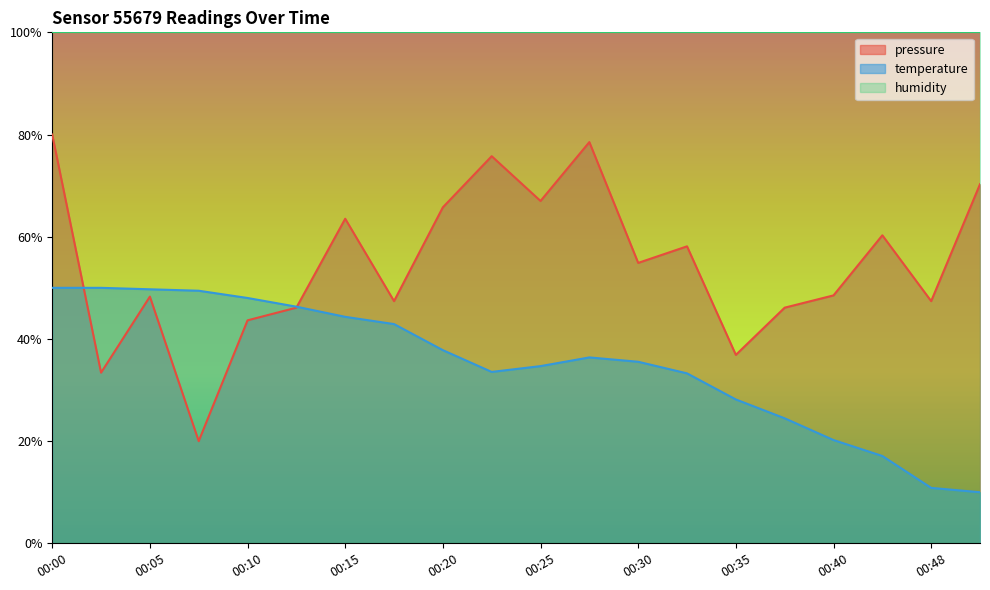

Rank the series by their average value, from highest to lowest.

humidity, pressure, temperature